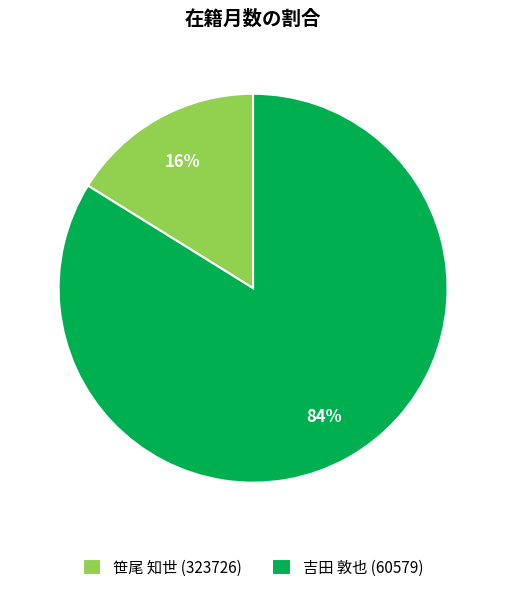

Is the sum of 吉田 敦也 (60579) and 笹尾 知世 (323726) greater than half?

Yes